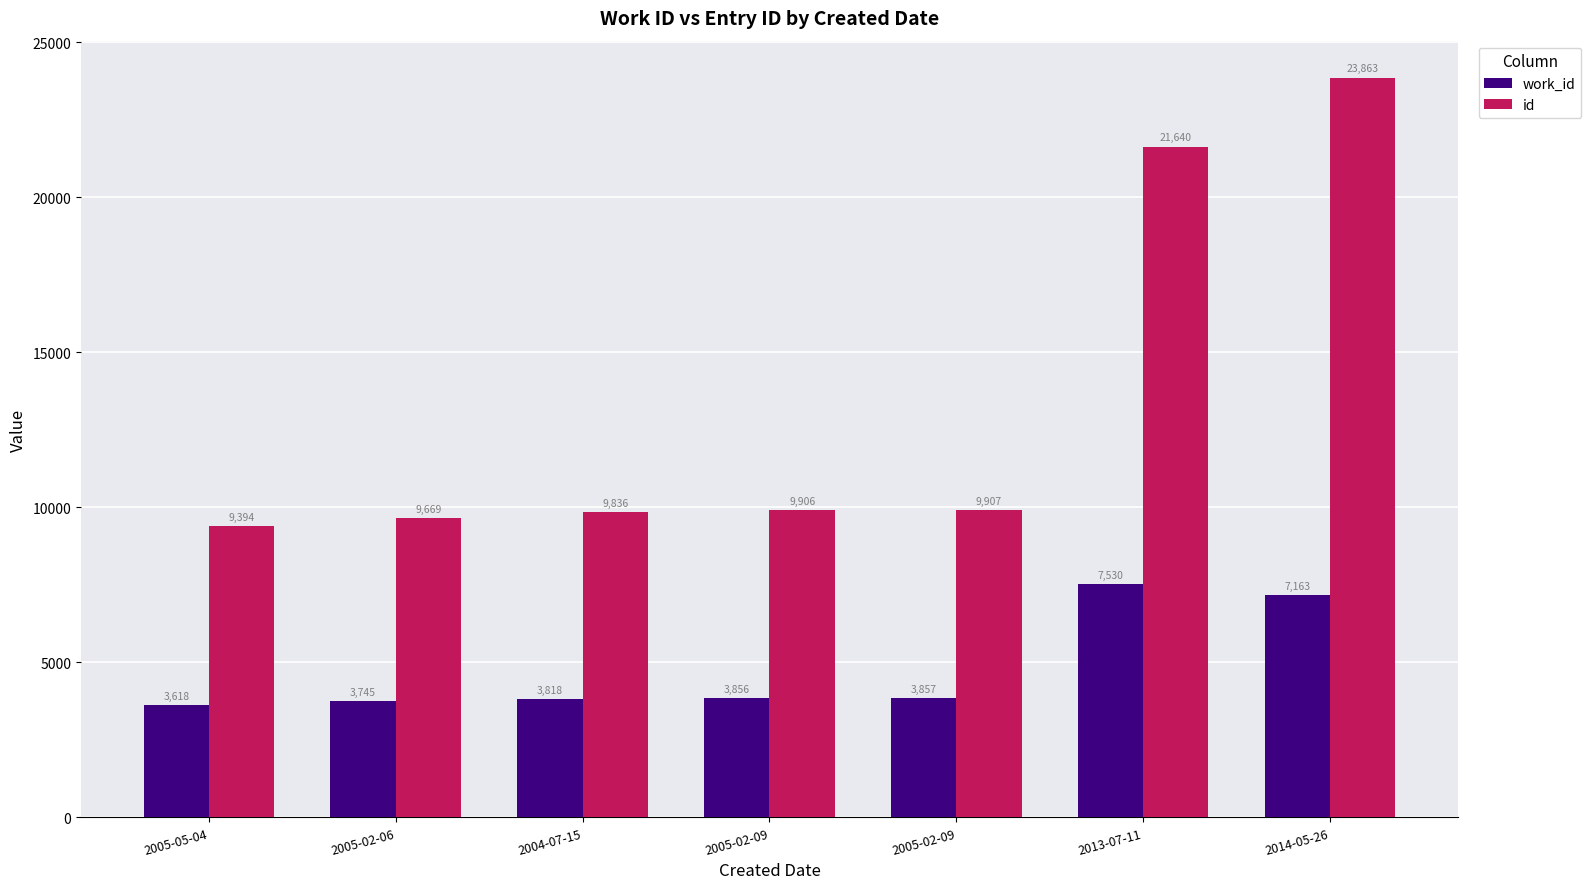

How many data points does each series have?

7